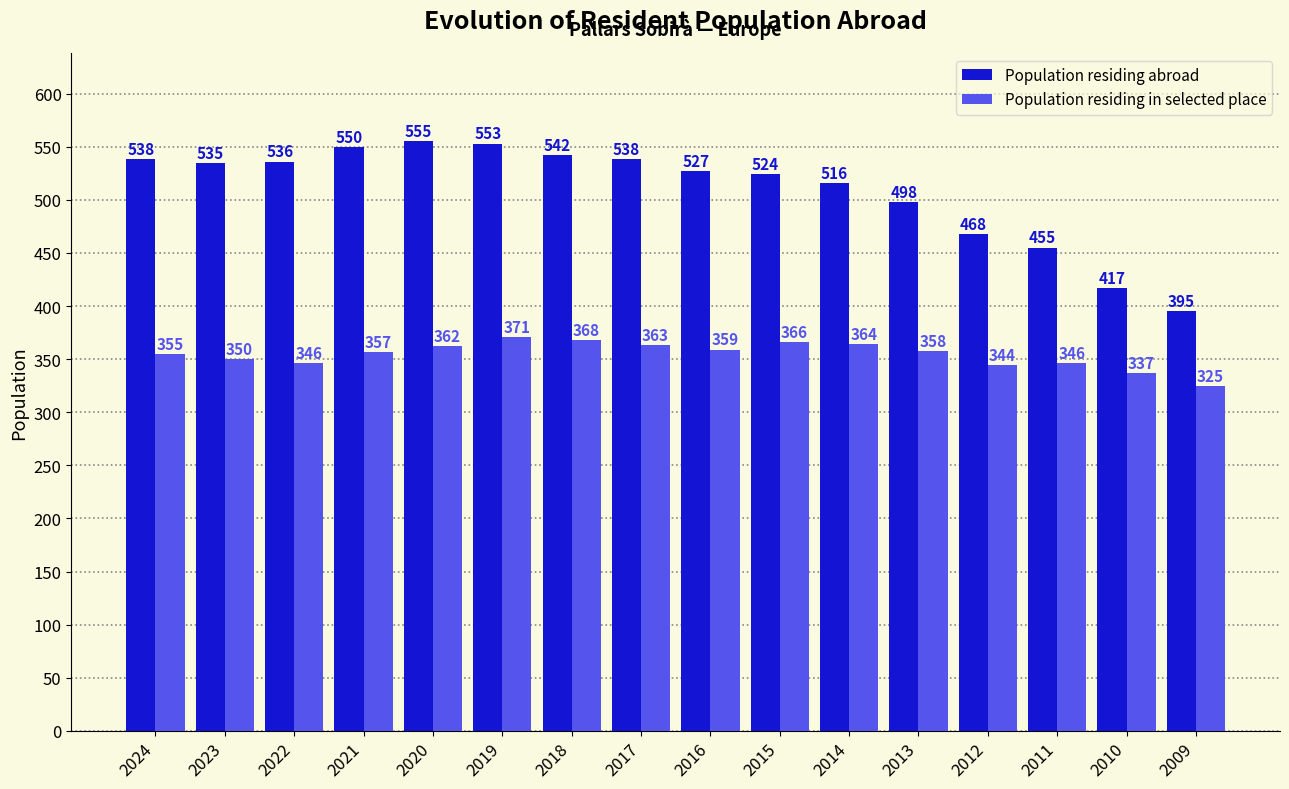

Reading left to right, transcribe all the data shown in this chart.

Population residing abroad: 538	535	536	550	555	553	542	538	527	524	516	498	468	455	417	395
Population residing in selected place: 355	350	346	357	362	371	368	363	359	366	364	358	344	346	337	325